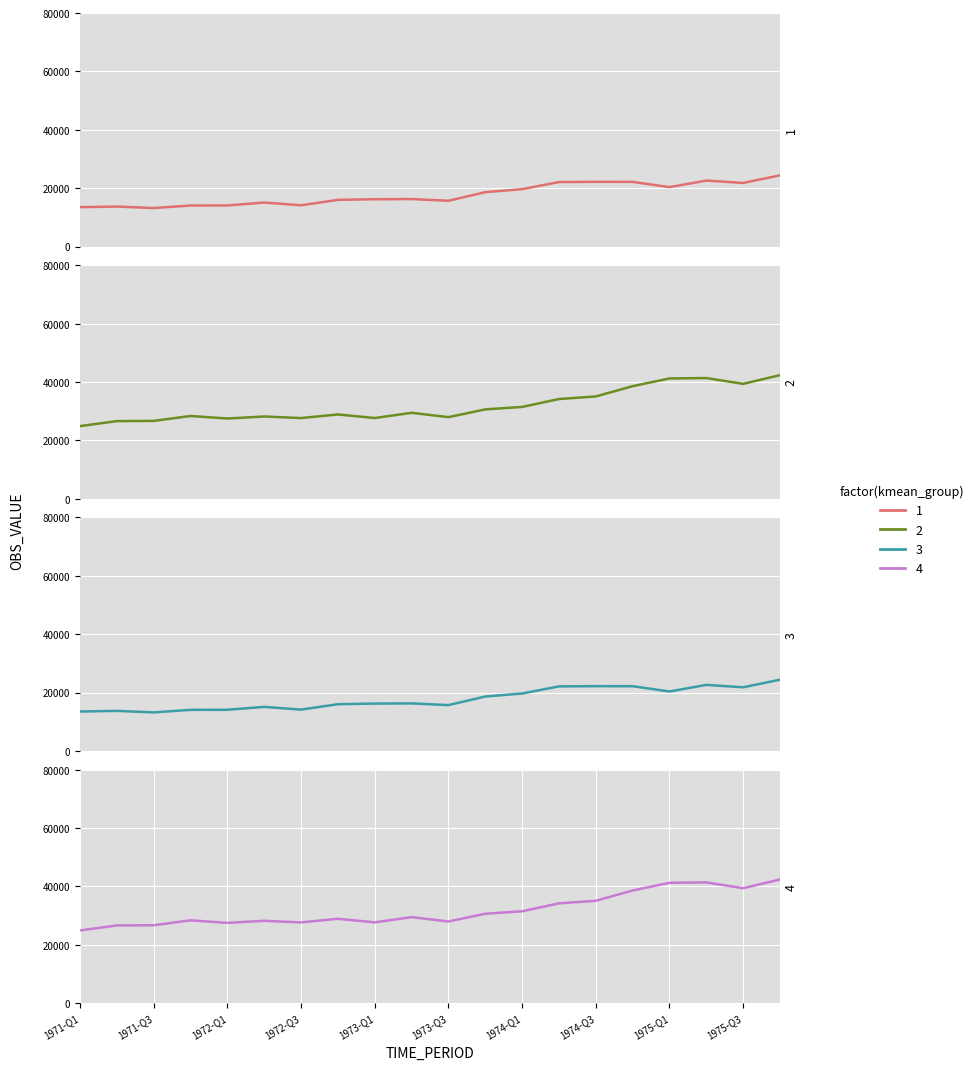

True or false: 3 and 4 intersect in this chart.

False